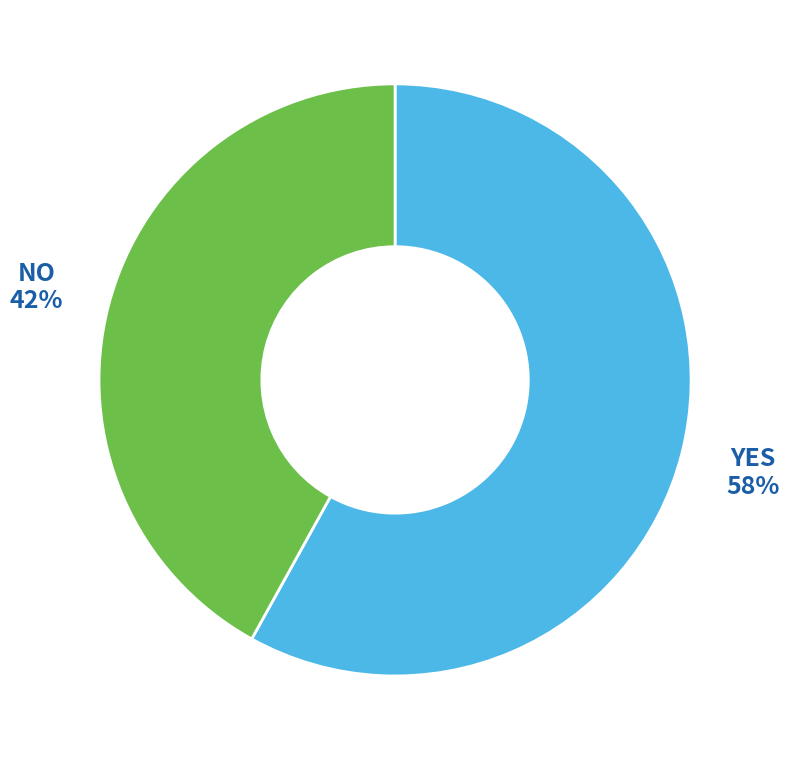

How many segments does this pie chart have?

2